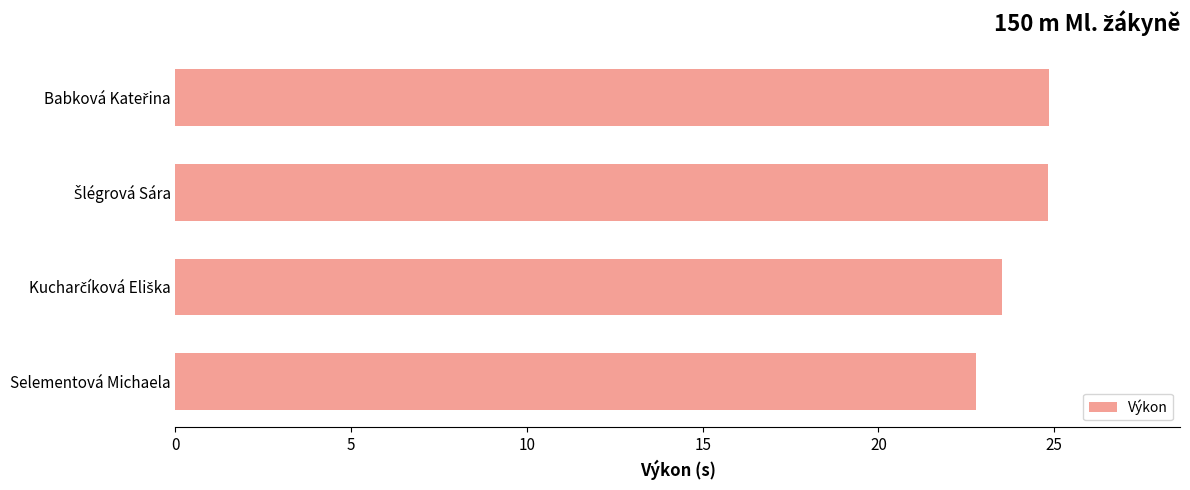

The chart shows a value of 22.8 at Selementová Michaela. True or false?

True